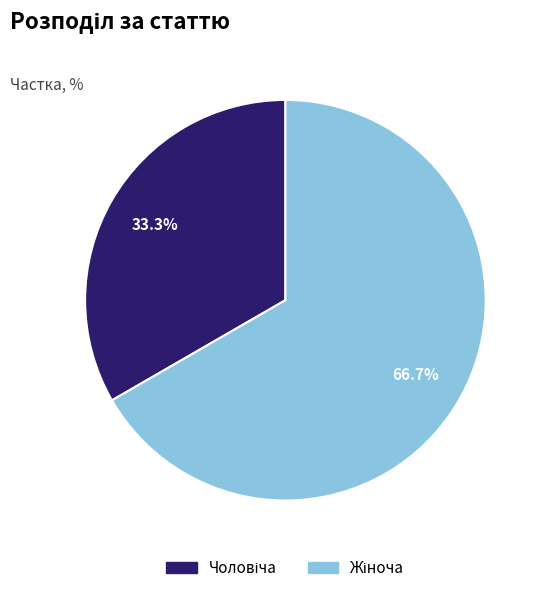

Does any single category account for the majority?

Yes